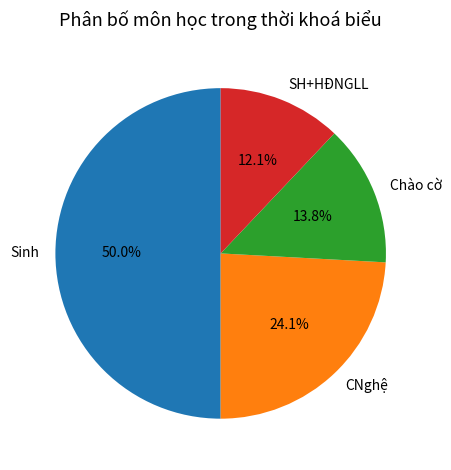

Does CNghệ represent more than half of the total?

No